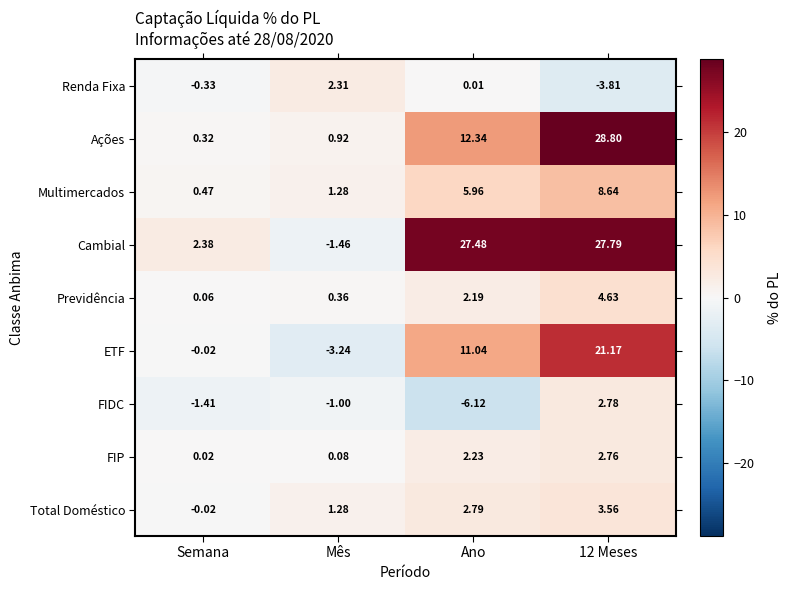

Rank the series by their maximum value, from lowest to highest.

Renda Fixa, FIP, FIDC, Total Doméstico, Previdência, Multimercados, ETF, Cambial, Ações